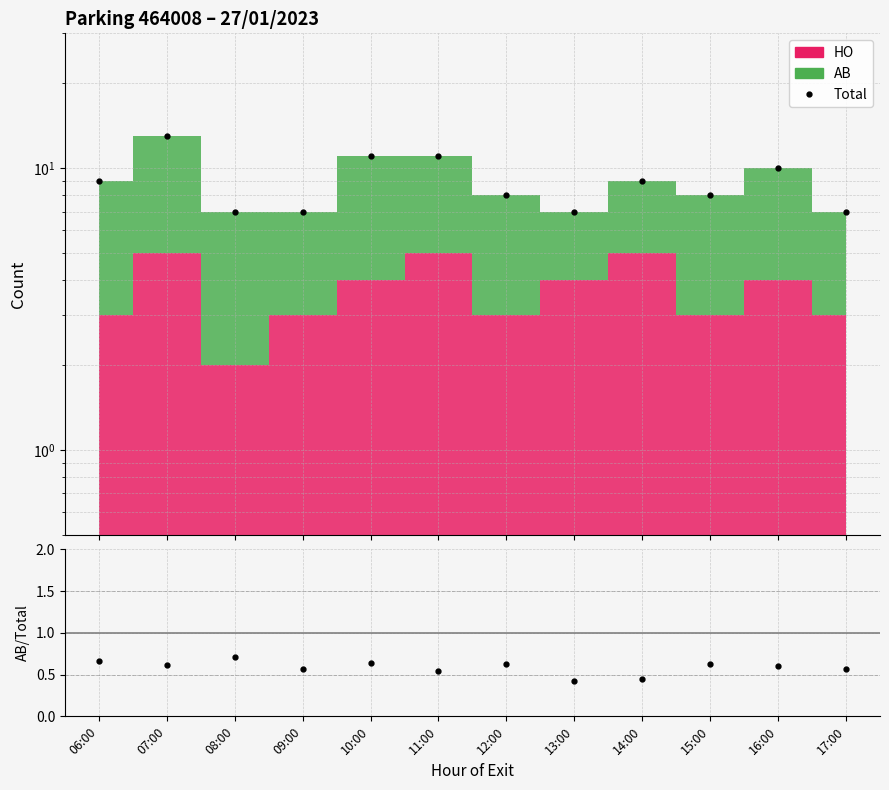

Is it true that AB/Total equals 0.2 at 15:00?

False